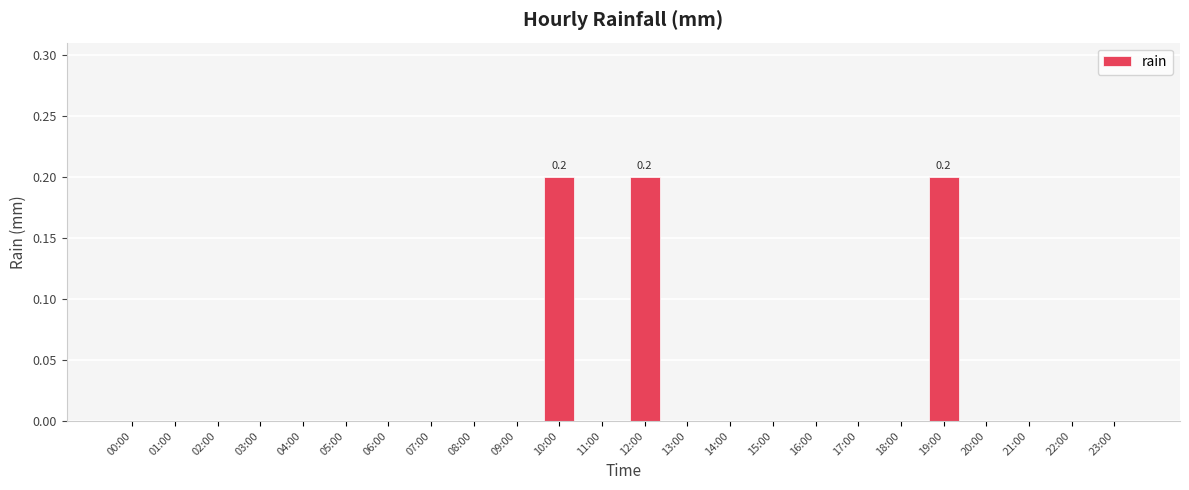

Are the bars horizontal?

No